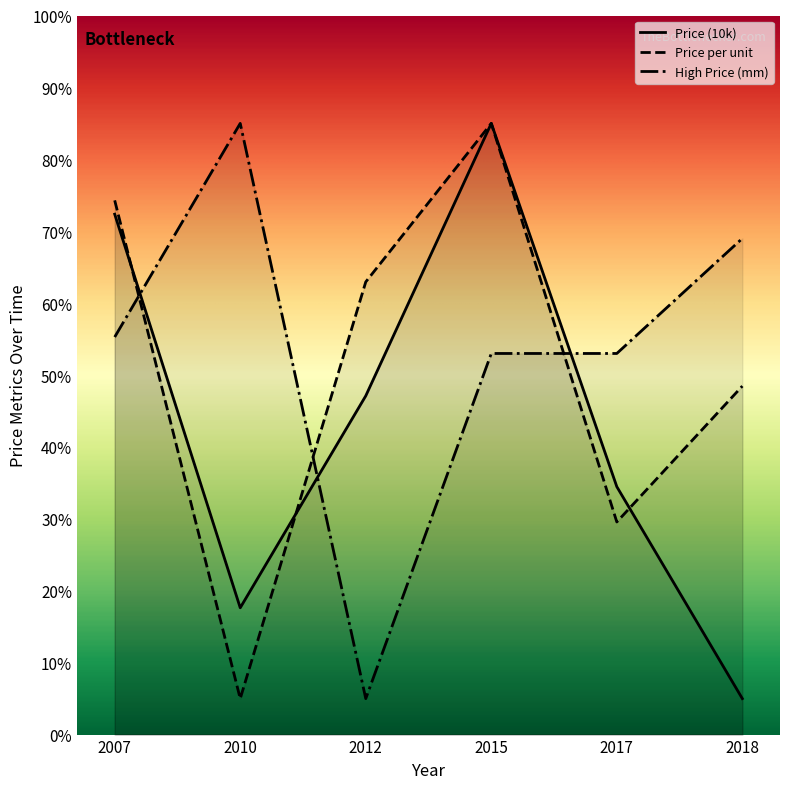

What is the difference between the highest and lowest values at 2018?

64.0